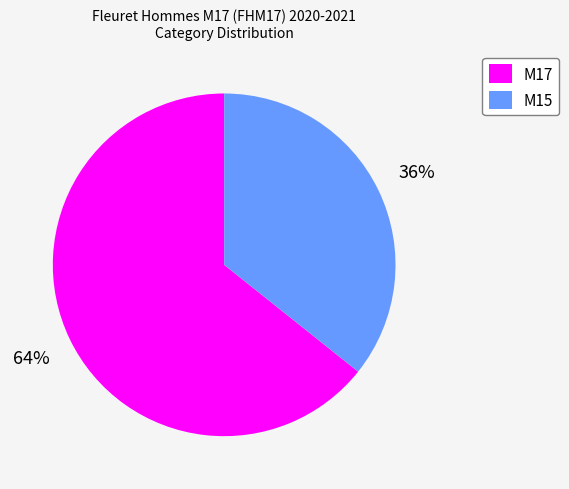

To the nearest percent, what portion does M17 represent?

64%